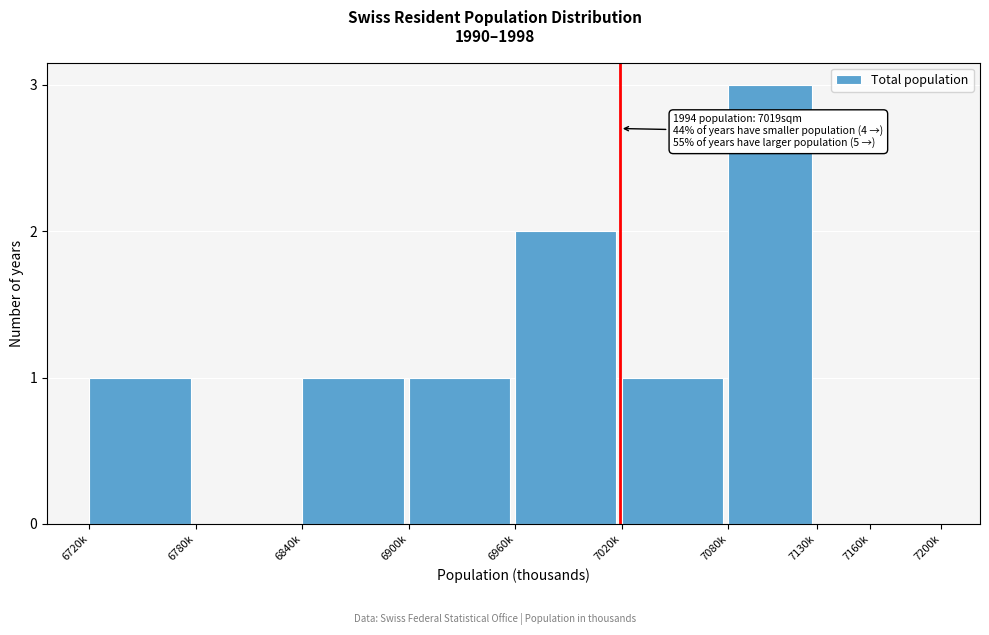

Reading left to right, transcribe all the data shown in this chart.

6720k=1	6780k=0	6840k=1	6900k=1	6960k=2	7020k=1	7080k=3	7130k=0	7160k=0